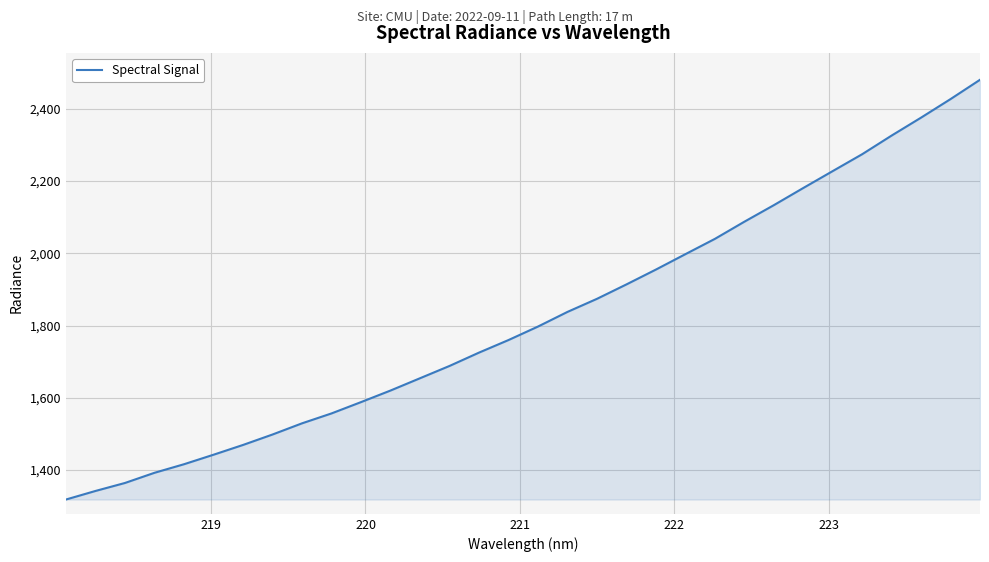

What is the maximum value shown in the chart?

2480.2